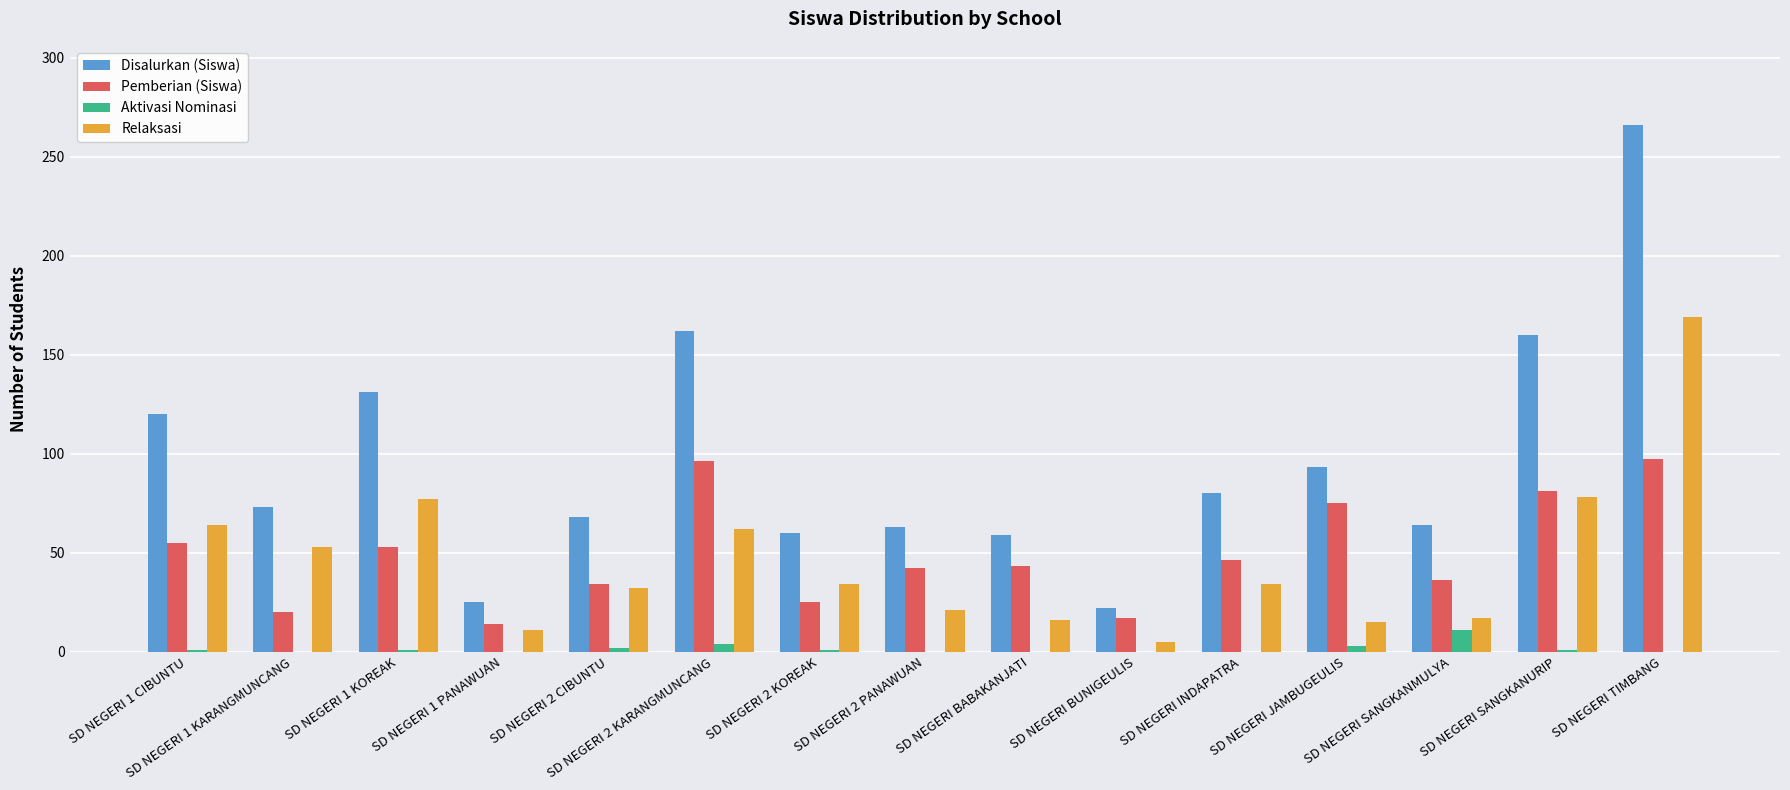

Which series has the largest total across all categories?

Disalurkan (Siswa)